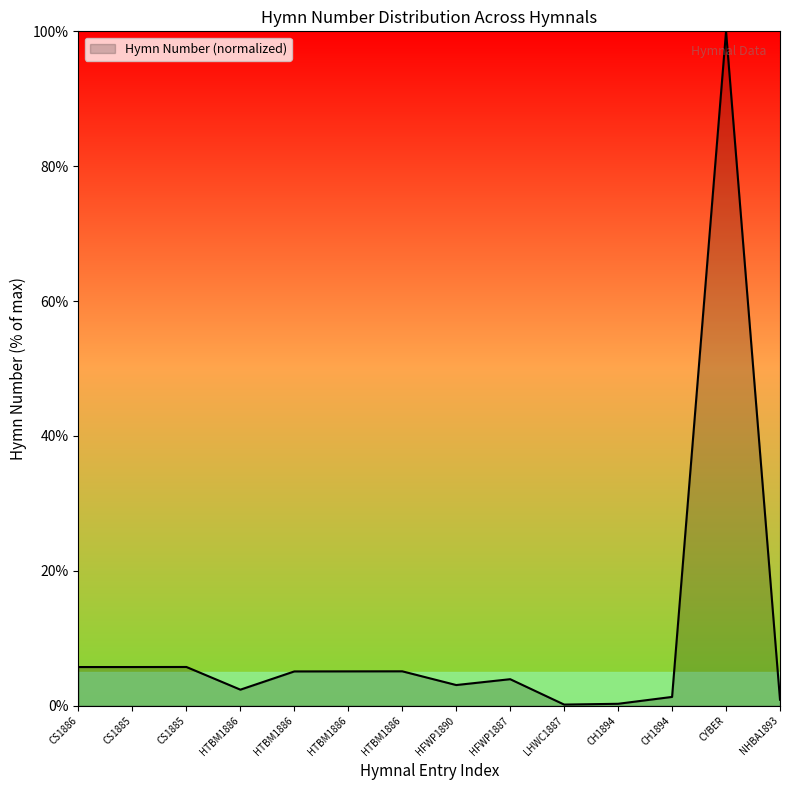

What is the greatest value displayed?

100.0